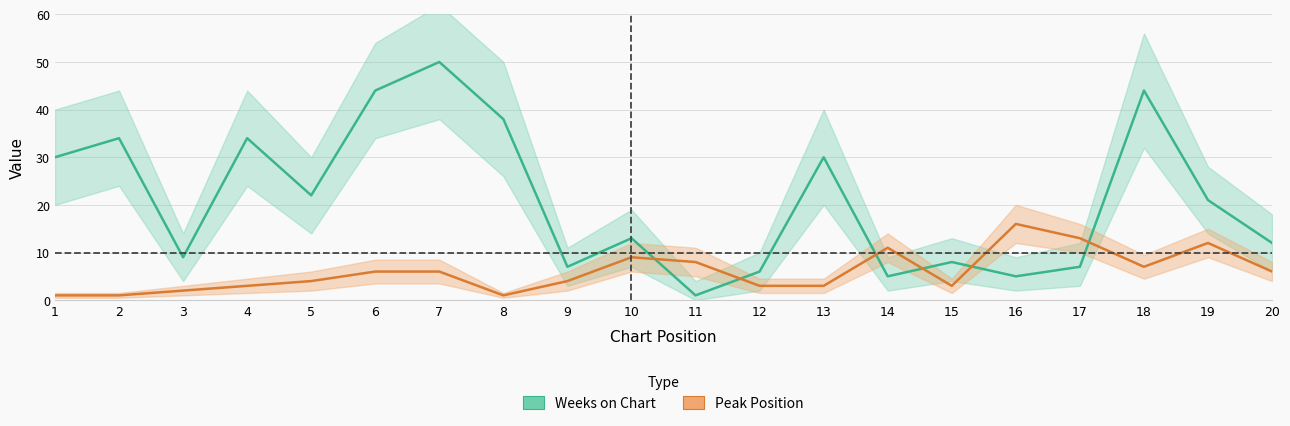

What is the difference between the maximum and minimum values in the Weeks on Chart series?

49